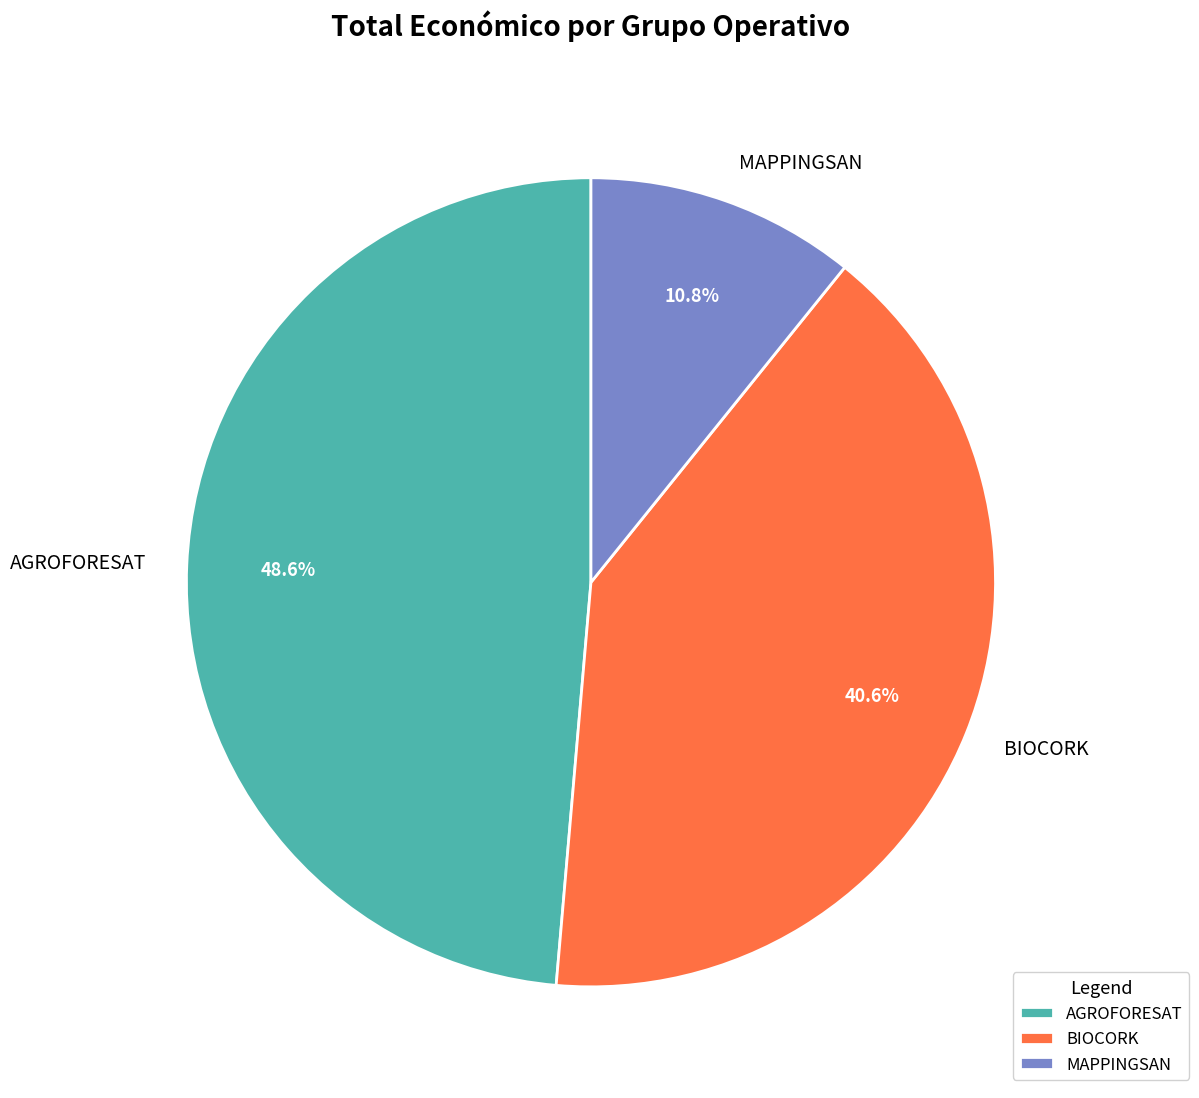

Between MAPPINGSAN and BIOCORK, which is larger?

BIOCORK